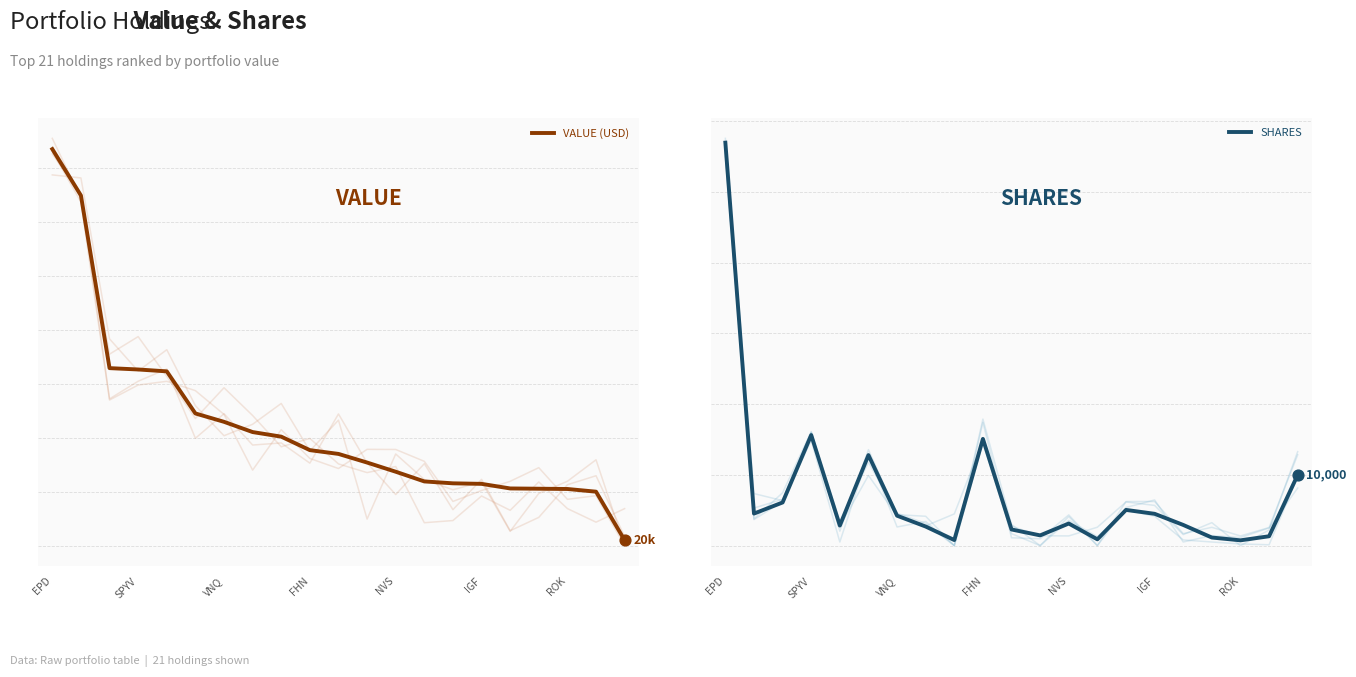

Which series contains the lowest Y value?

SHARES